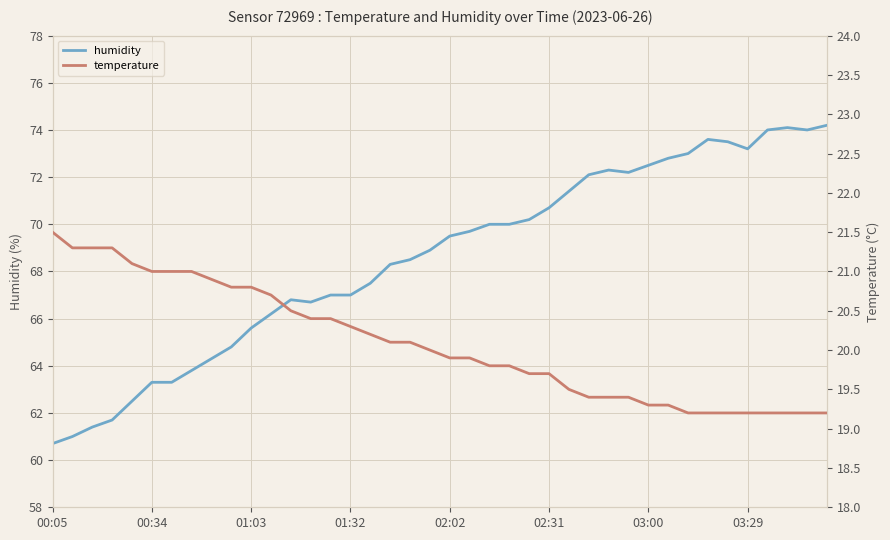

What is the value of the temperature point at the 37th from the left?

19.2